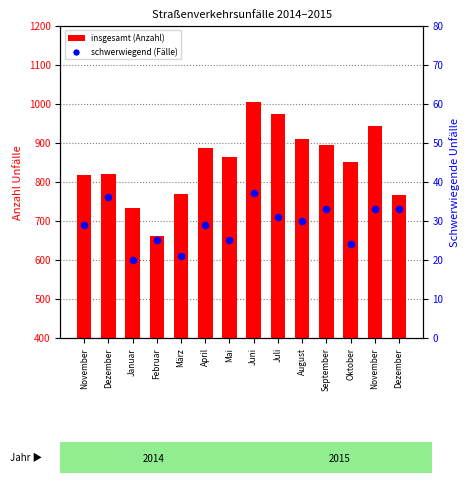

At how many categories does at least one series exceed 866?

6